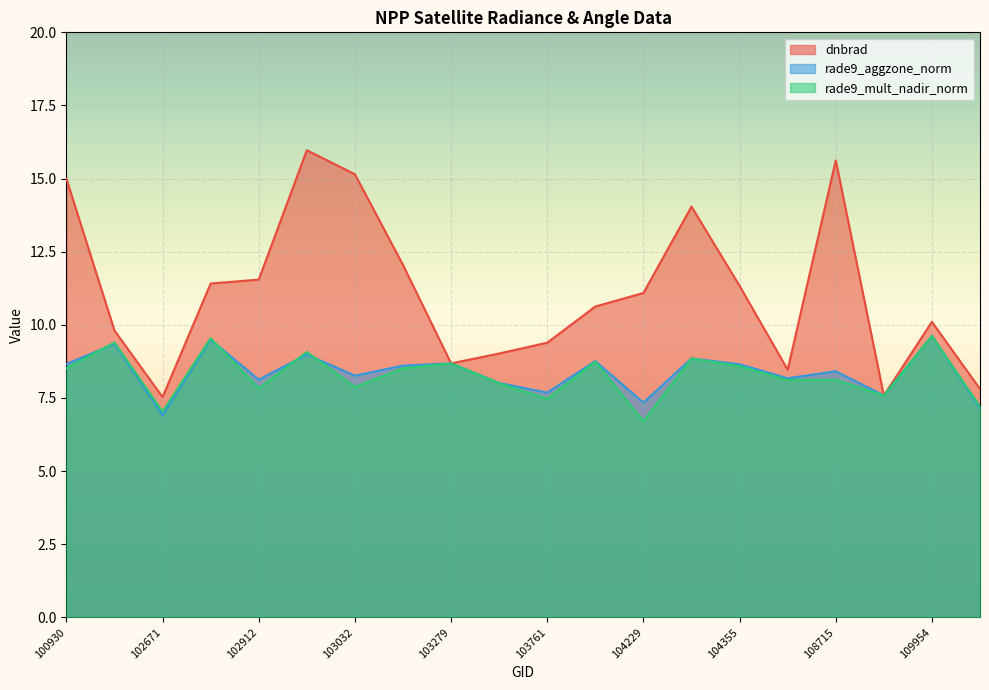

What is the sum of all rade9_mult_nadir_norm values?

165.5